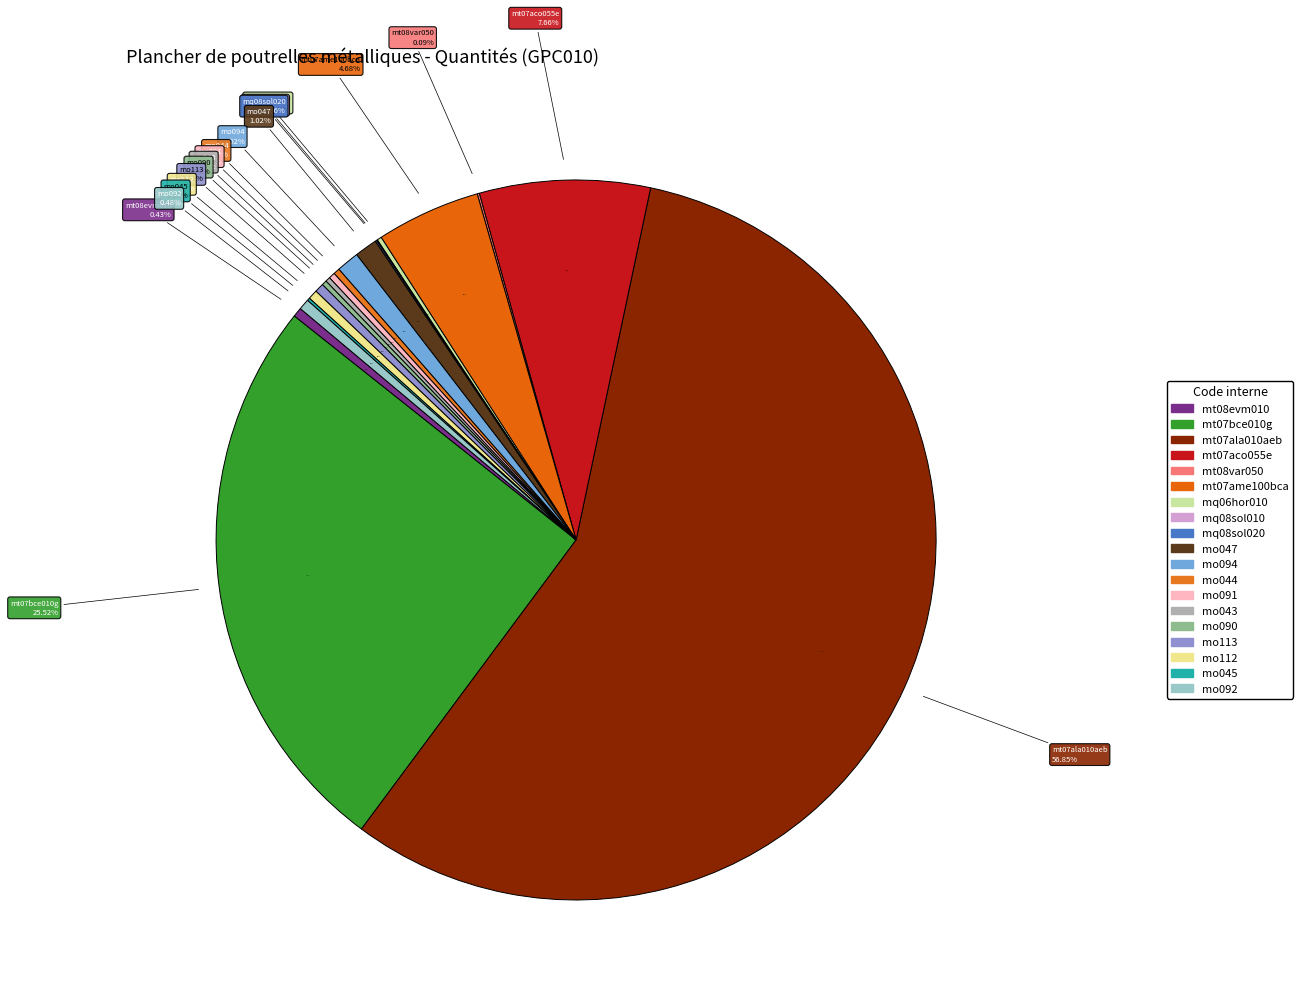

What is the majority slice?

mt07ala010aeb